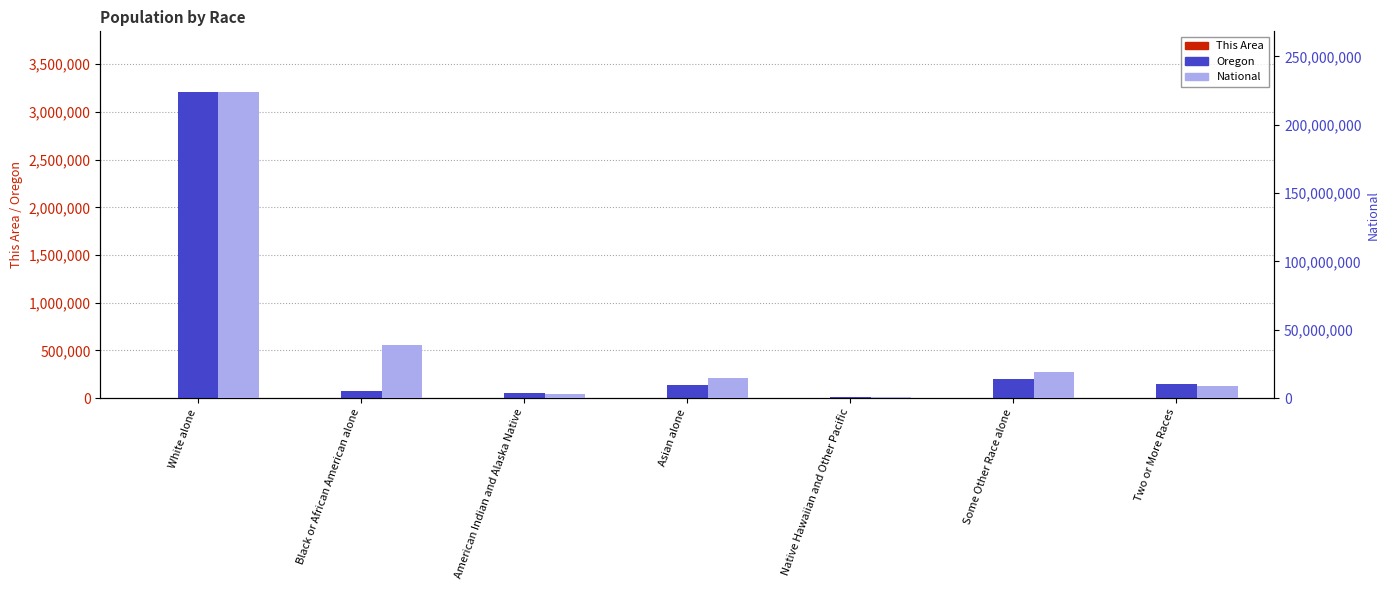

What is the value of the National bar at the 5th from the left?

540013